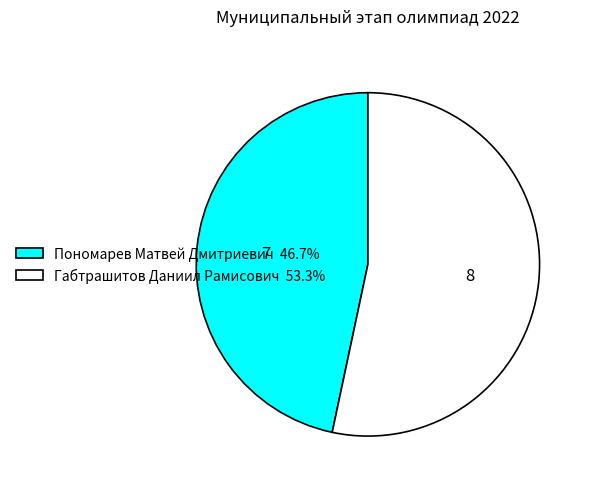

How many slices are in this pie chart?

2